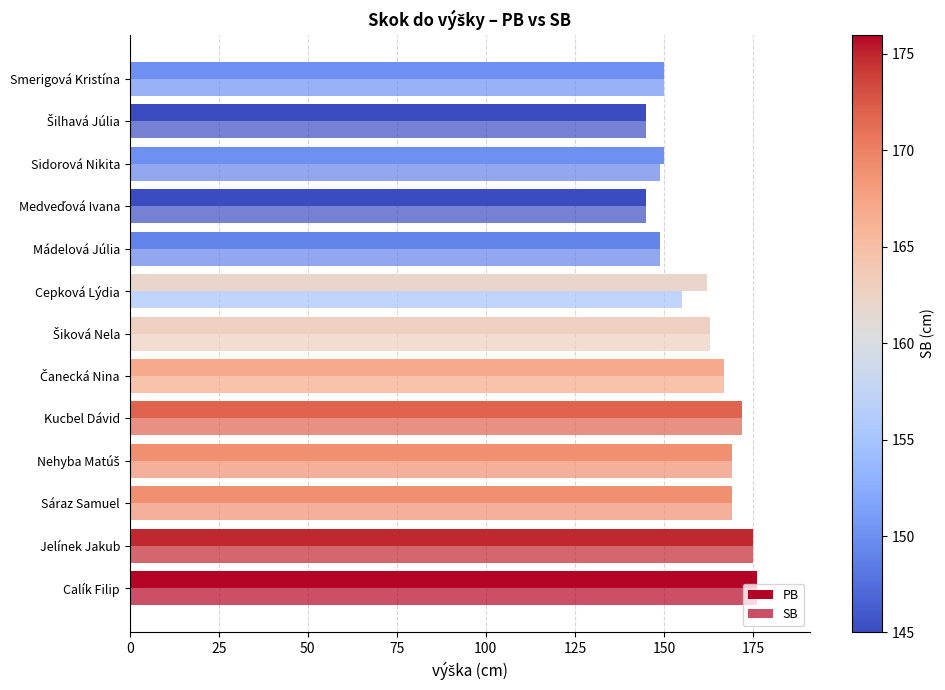

Count the number of data series in this chart.

2